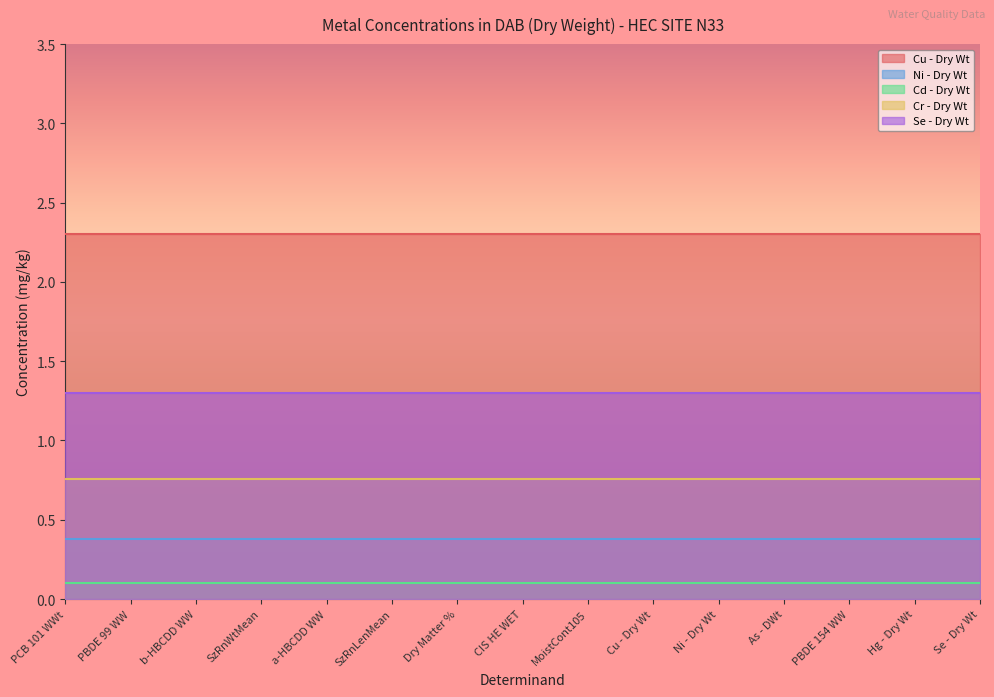

How many lines are shown in the chart?

5